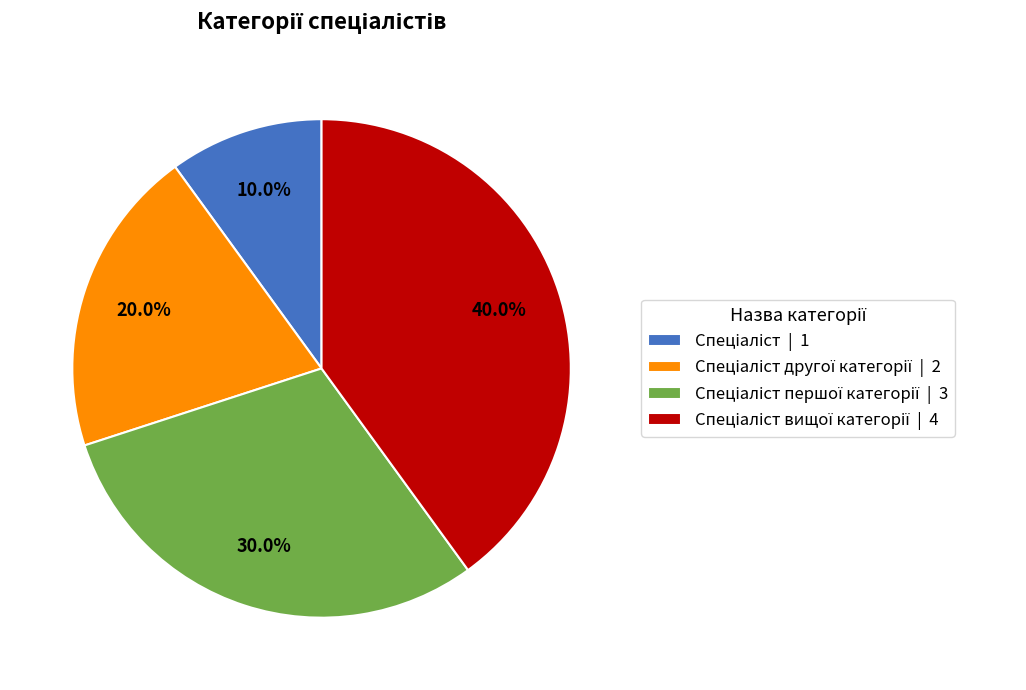

Is there a majority slice in this chart?

No